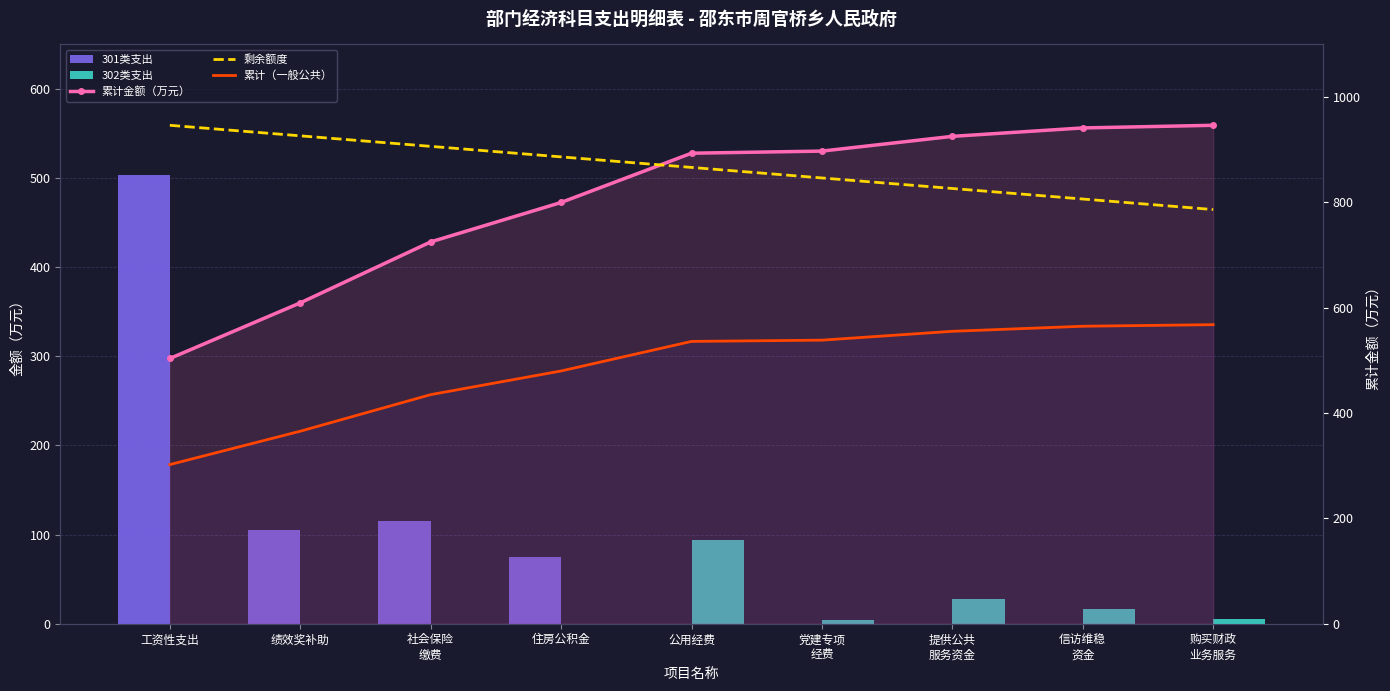

What is the difference between the second highest and minimum values in the 累计金额（万元） series?

437.8